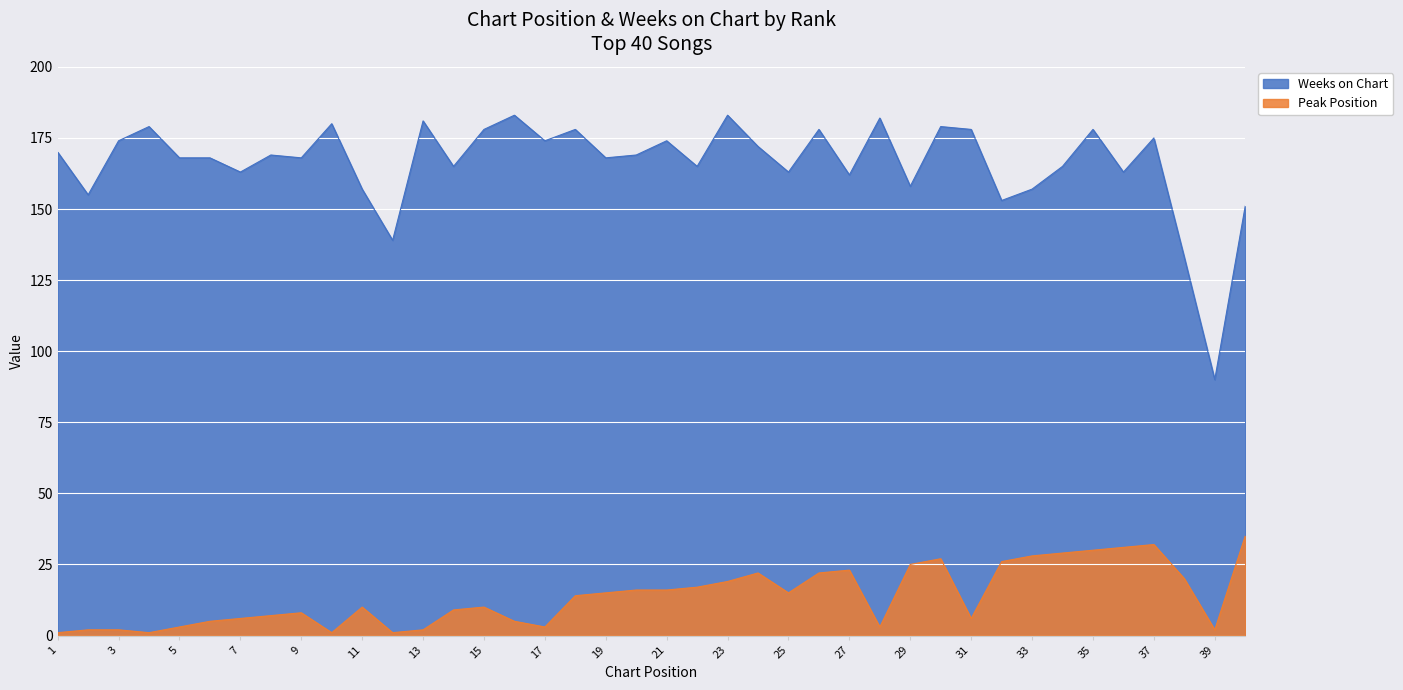

Does the chart display data point markers on the line(s)?

No